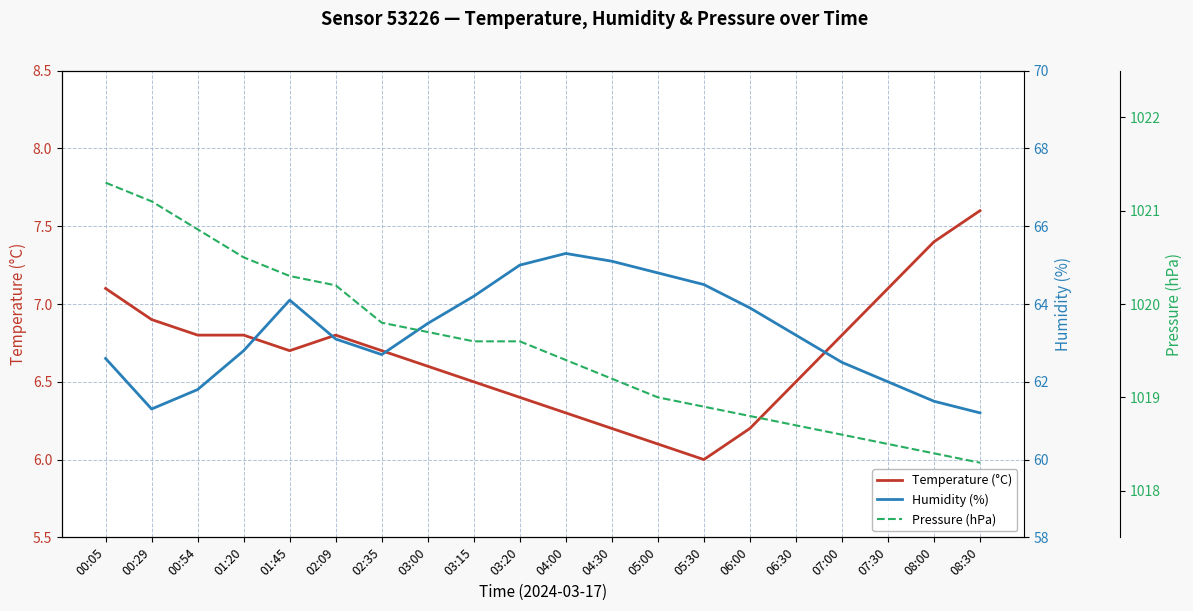

Is it true that Pressure (hPa) equals 703.7 at 03:15?

False